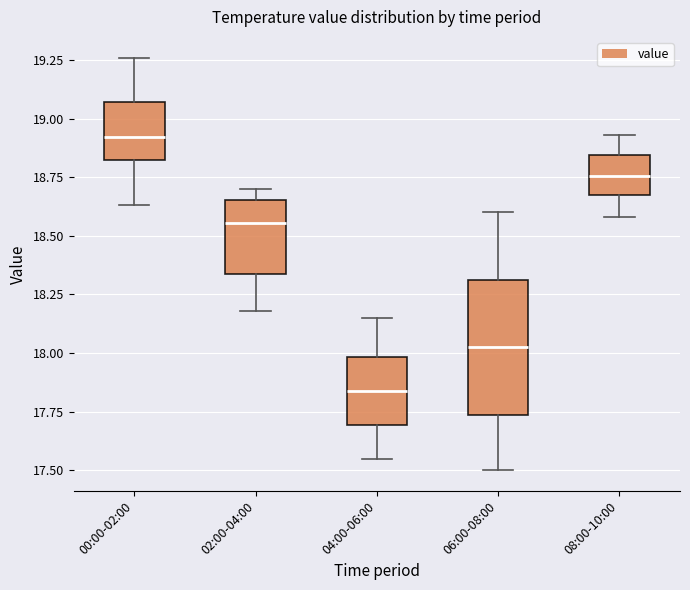

Reading left to right, read every box against the y-axis: the position of its median line, the range the box covers, and the ends of its whiskers. The values are not printed on the chart, so give them approximately, as read against the axis.

00:00-02:00: median 18.90, box 18.85 to 19.05, whiskers 18.65 to 19.25
02:00-04:00: median 18.55, box 18.35 to 18.65, whiskers 18.20 to 18.70
04:00-06:00: median 17.85, box 17.70 to 18.00, whiskers 17.55 to 18.15
06:00-08:00: median 18.05, box 17.75 to 18.30, whiskers 17.50 to 18.60
08:00-10:00: median 18.75, box 18.70 to 18.85, whiskers 18.60 to 18.95